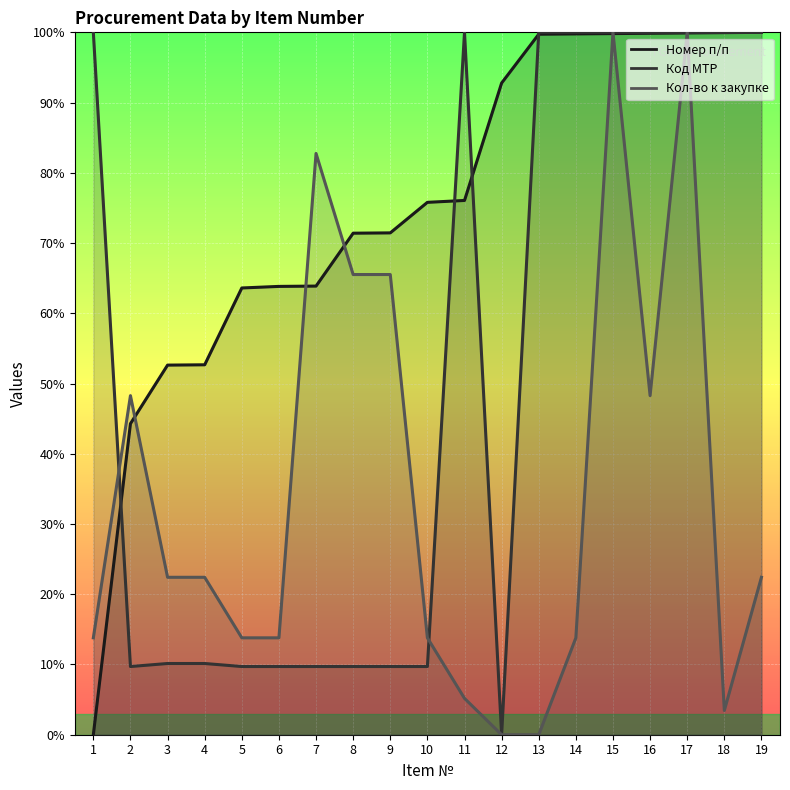

Is this an area chart (filled region under the line)?

No